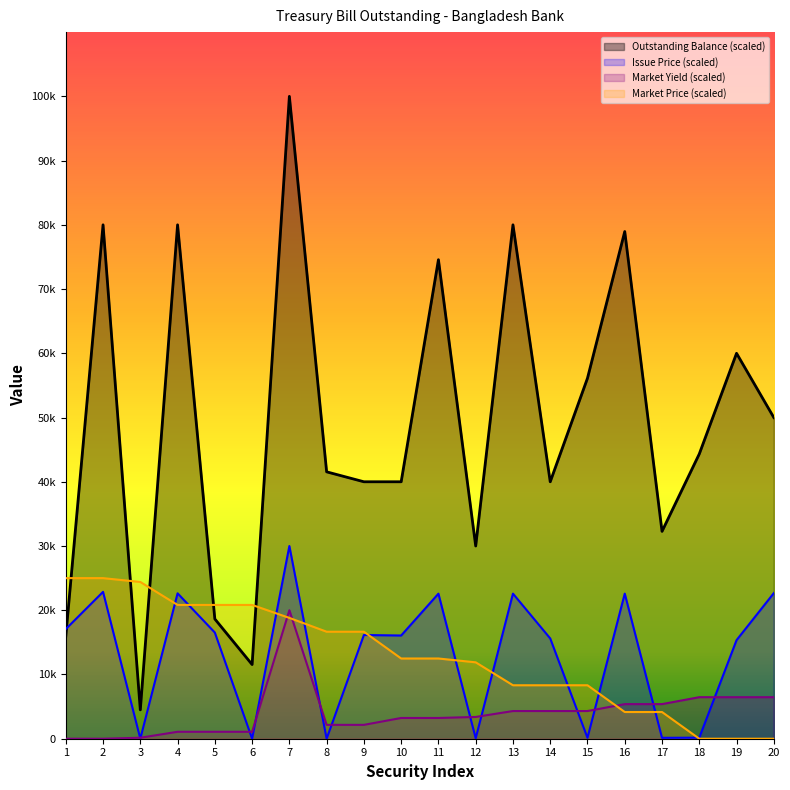

Rank the series by their maximum value, from lowest to highest.

Market Yield, Market Price, Issue Price, Outstanding Balance